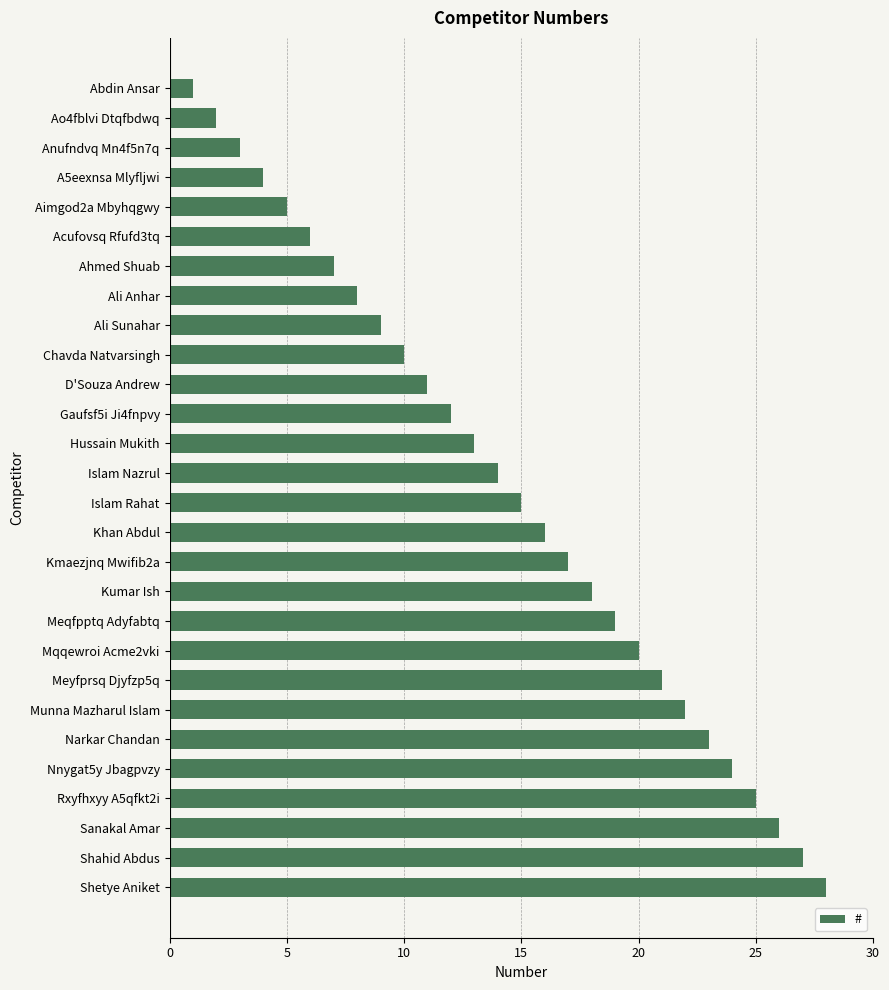

Rank the categories by value from highest to lowest.

Shetye Aniket, Shahid Abdus, Sanakal Amar, Rxyfhxyy A5qfkt2i, Nnygat5y Jbagpvzy, Narkar Chandan, Munna Mazharul Islam, Meyfprsq Djyfzp5q, Mqqewroi Acme2vki, Meqfpptq Adyfabtq, Kumar Ish, Kmaezjnq Mwifib2a, Khan Abdul, Islam Rahat, Islam Nazrul, Hussain Mukith, Gaufsf5i Ji4fnpvy, D'Souza Andrew, Chavda Natvarsingh, Ali Sunahar, Ali Anhar, Ahmed Shuab, Acufovsq Rfufd3tq, Aimgod2a Mbyhqgwy, A5eexnsa Mlyfljwi, Anufndvq Mn4f5n7q, Ao4fblvi Dtqfbdwq, Abdin Ansar